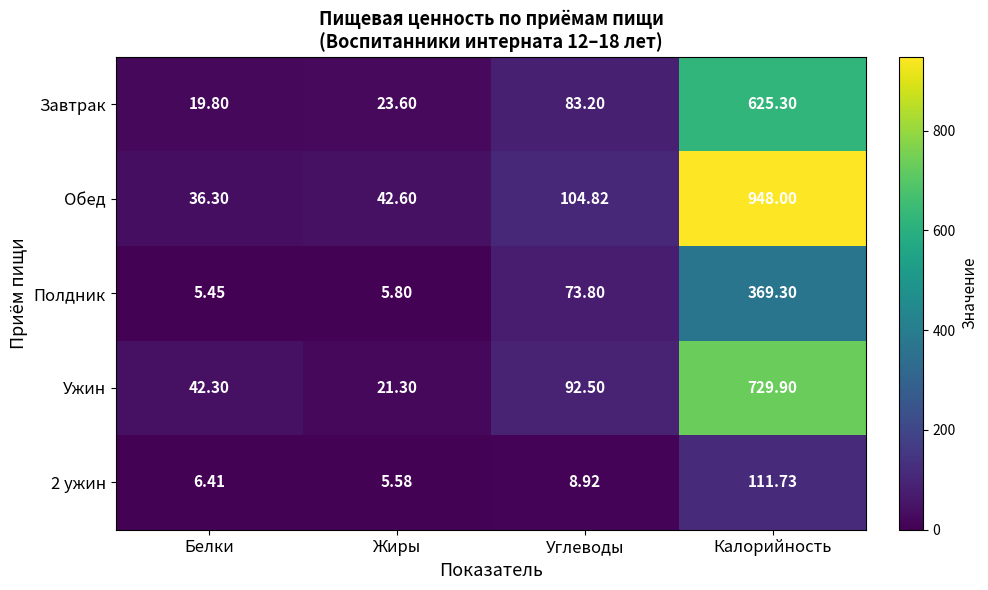

Which series has the largest total across all categories?

Обед